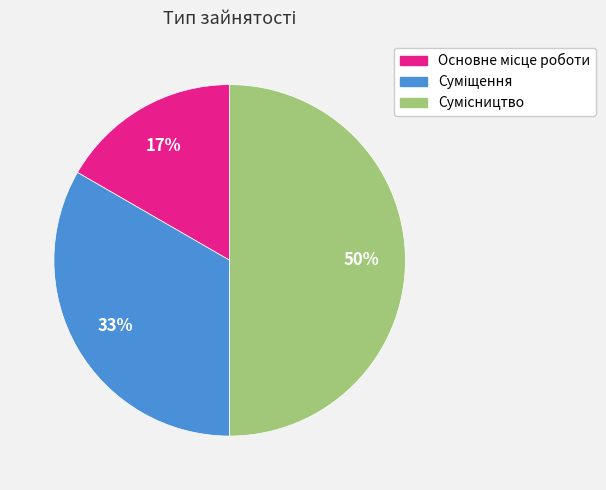

To the nearest percent, what is the difference between the largest and smallest slice percentages?

33%